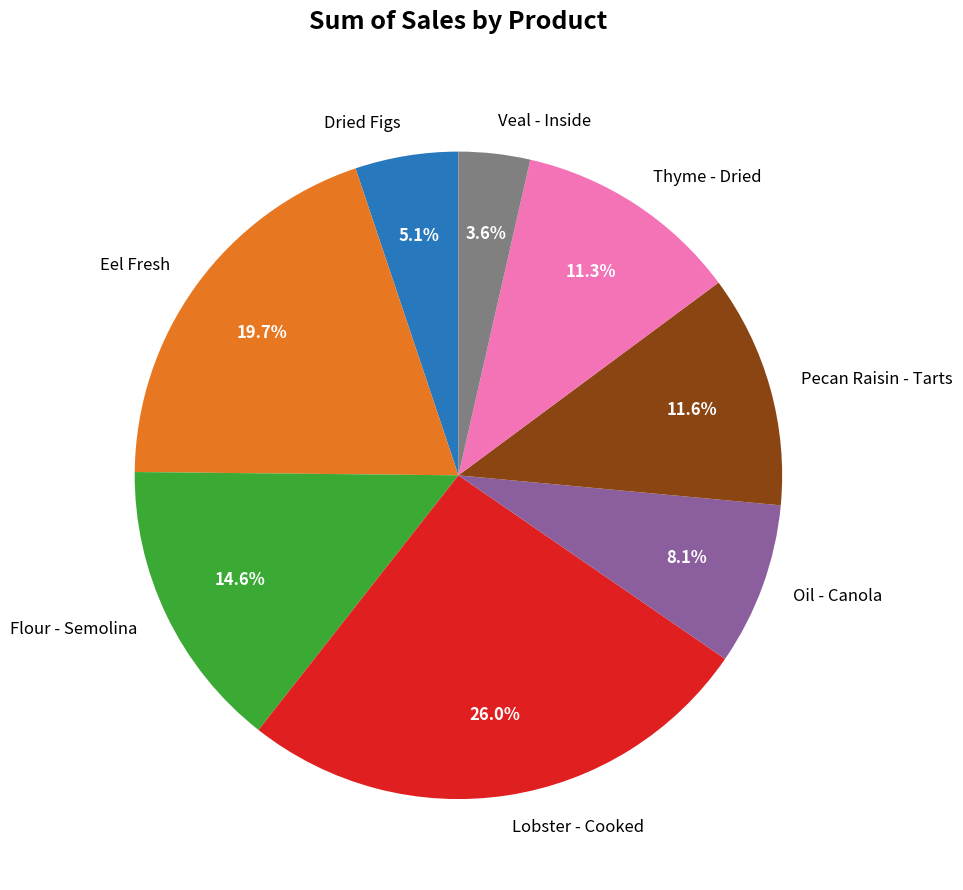

To the nearest percent, what portion does Flour - Semolina represent?

15%